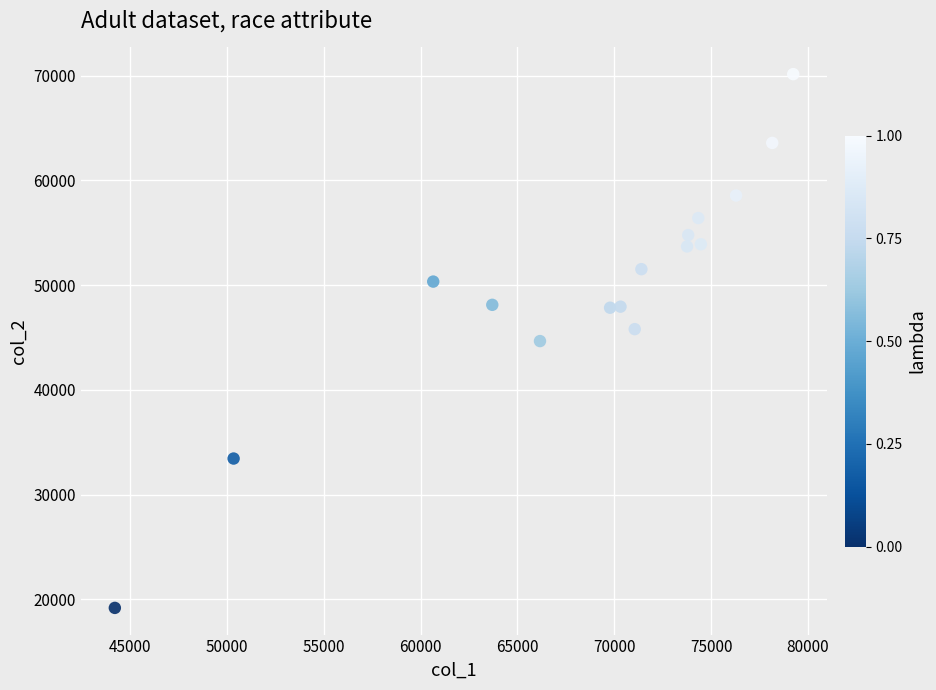

What is the range of X values (max minus min)?

35025